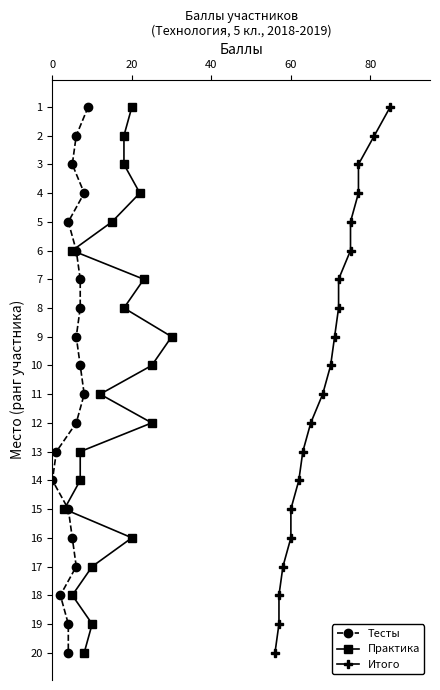

What are all the series names shown in the legend?

Тесты, Практика, Итого